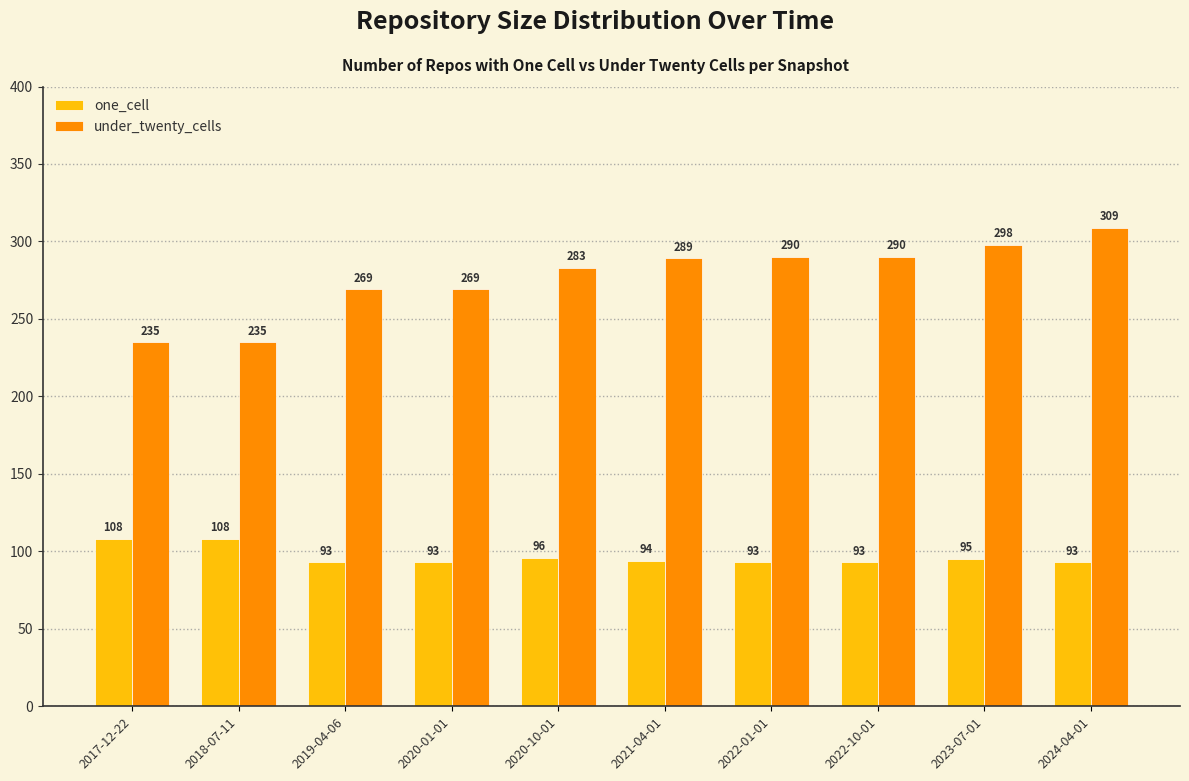

List the series in order of their overall mean, lowest first.

one_cell, under_twenty_cells